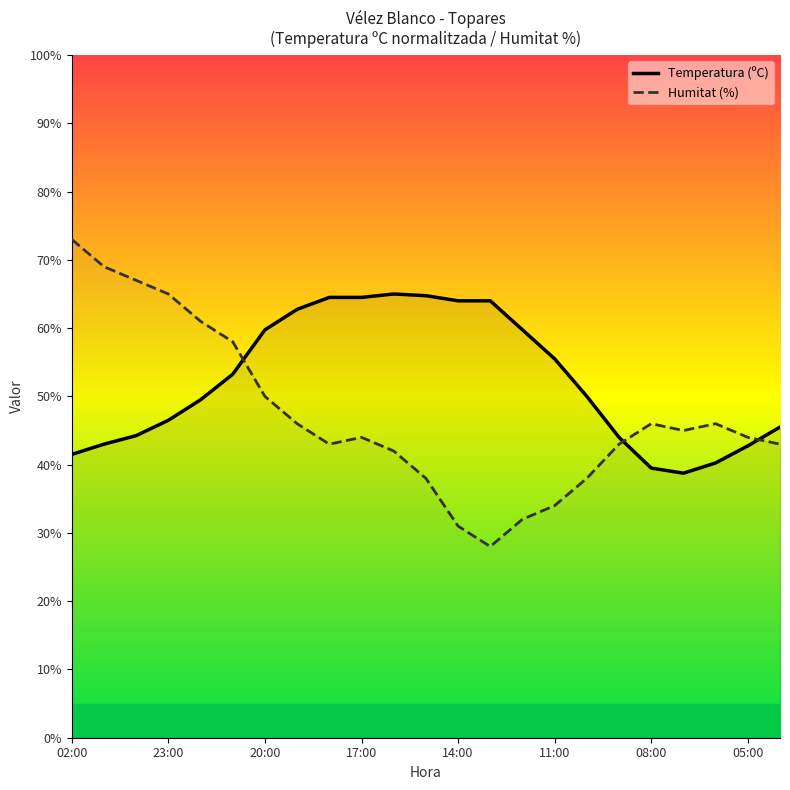

Between 20 and 16, which is larger?

16